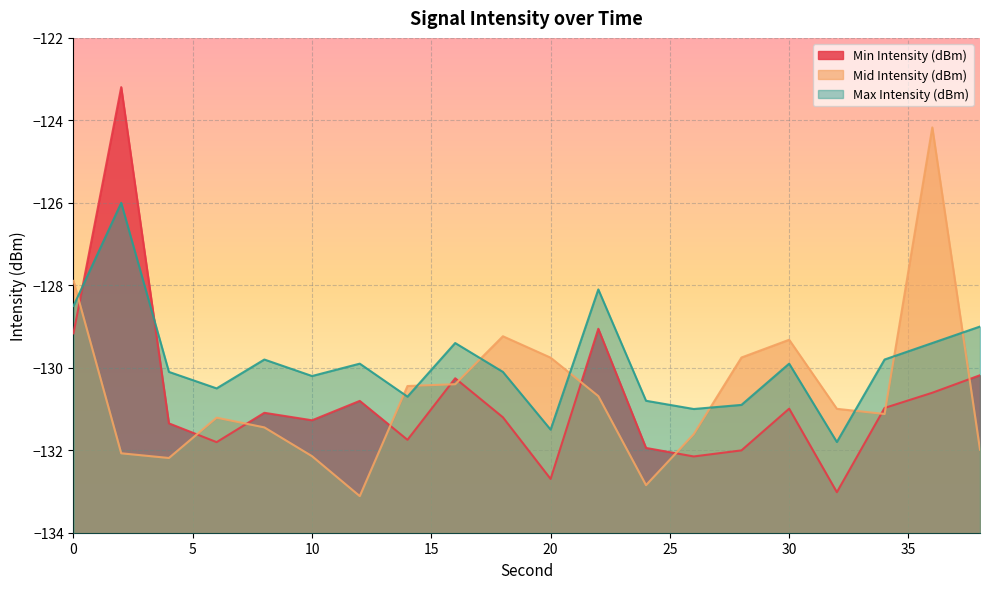

True or false: Max Intensity (dBm) has a value of -71.6 at 24.

False